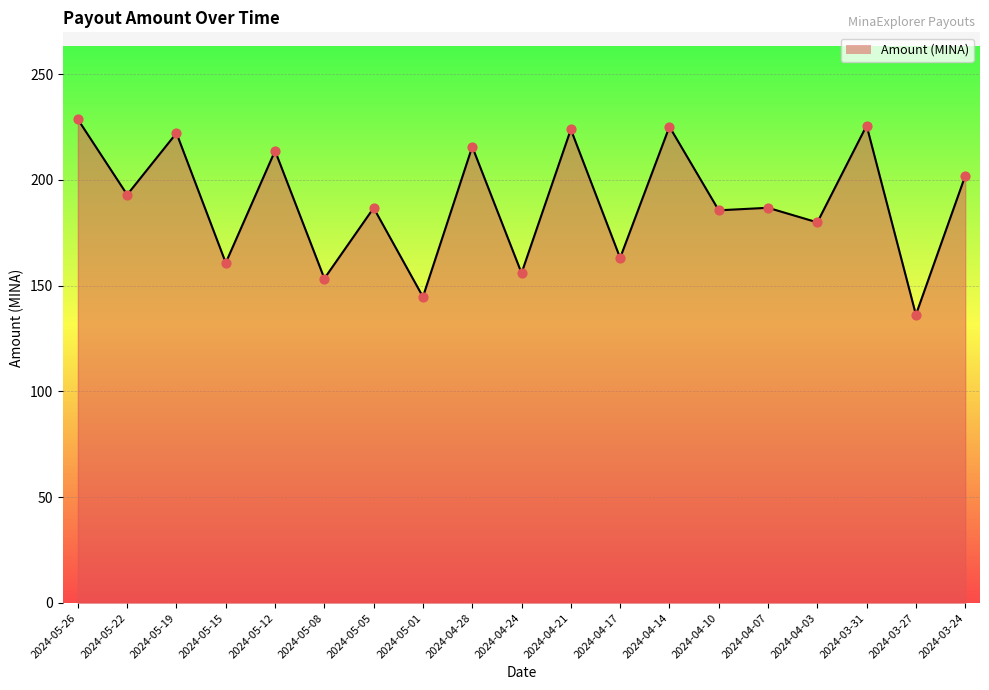

What is the change in value from 2024-05-15 to 2024-05-01?

-16.1